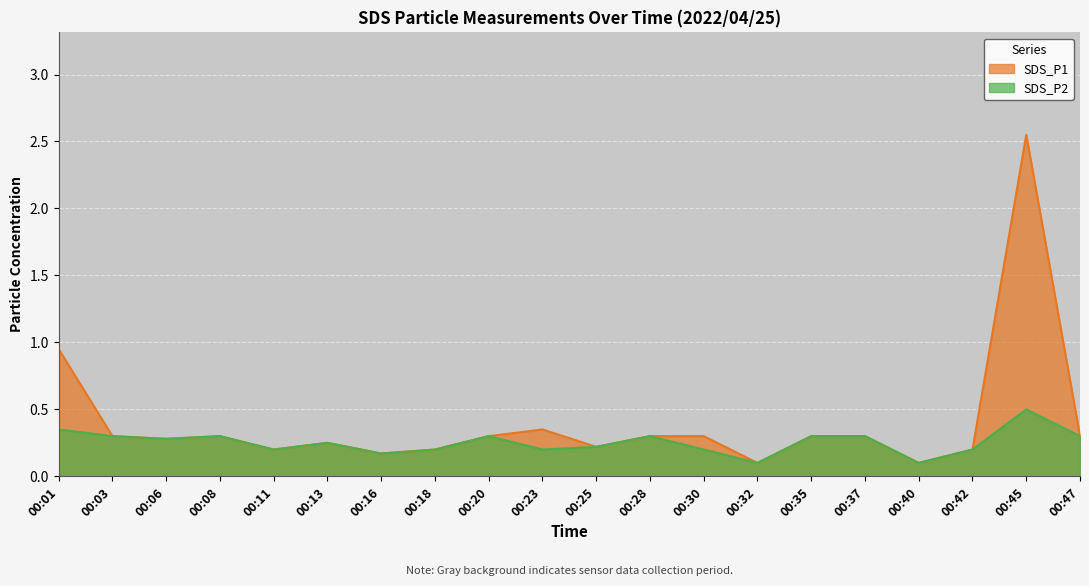

How many data points does each series have?

20